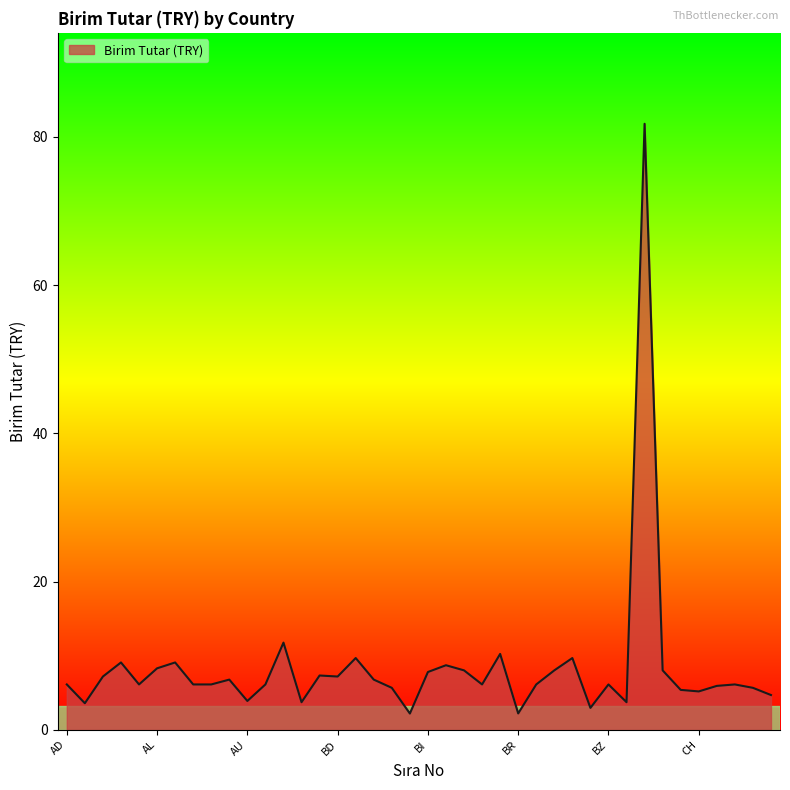

What is the difference between the maximum and minimum values?

79.6